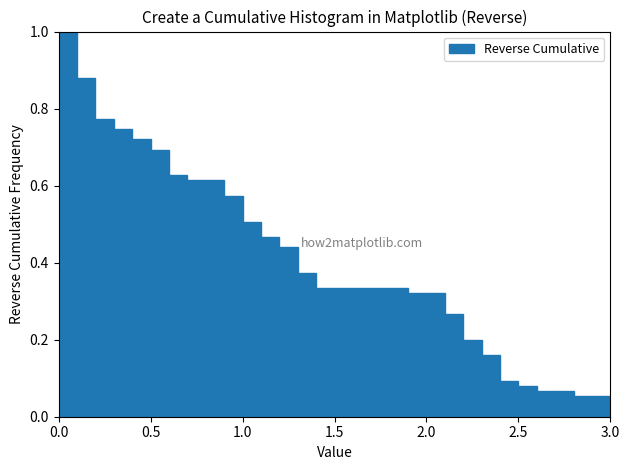

Read against the x-axis, roughly where is the centre of the tallest bar?

0.05